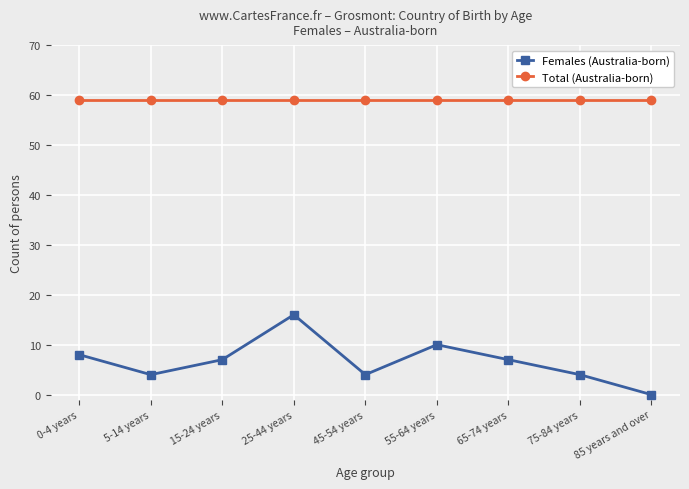

At which category is the sum across all series the highest?

25-44 years